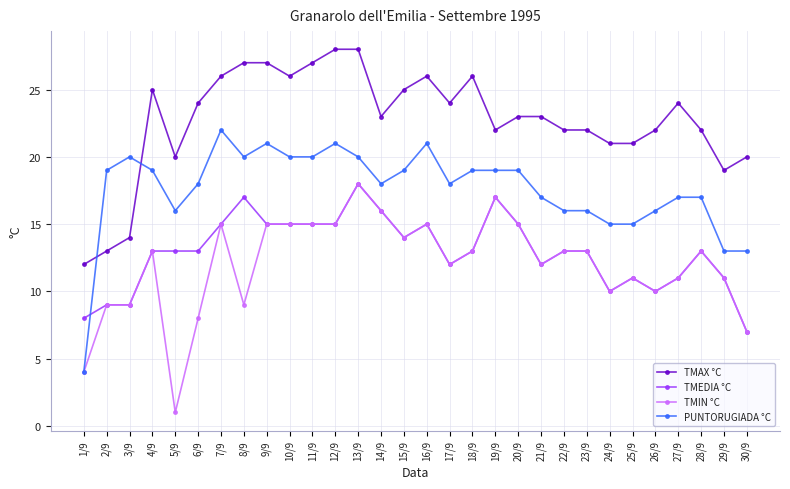

True or false: PUNTORUGIADA °C has more than 2 interior local peaks.

True